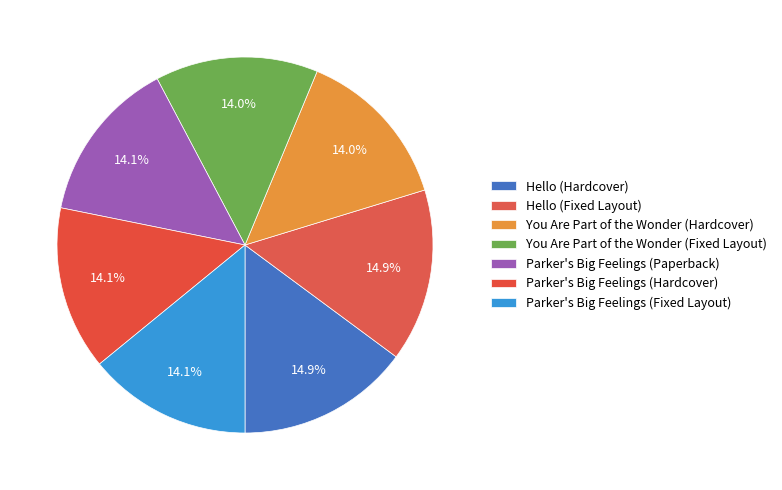

What percentage is the You Are Part of the Wonder (Fixed Layout) slice, to the nearest percent?

14%